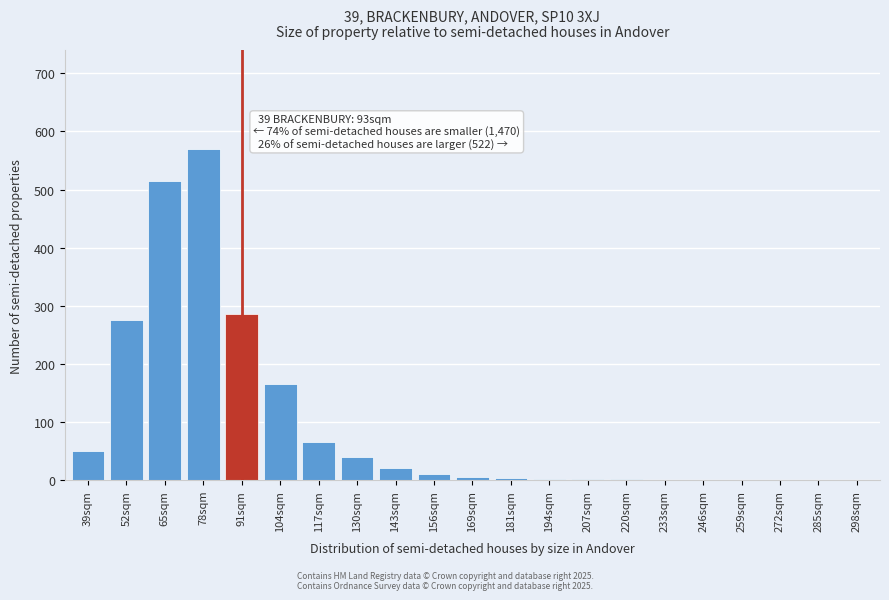

Approximately how many times larger is the value at 78sqm compared to 104sqm?

3.5